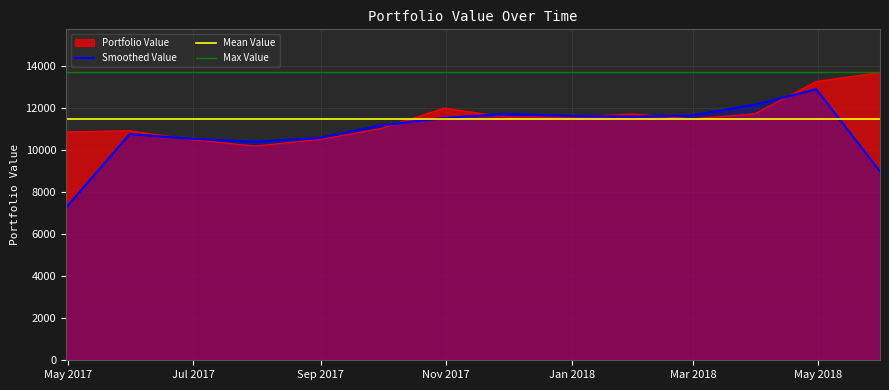

What is the lowest value of the Portfolio Value series?

10196.4